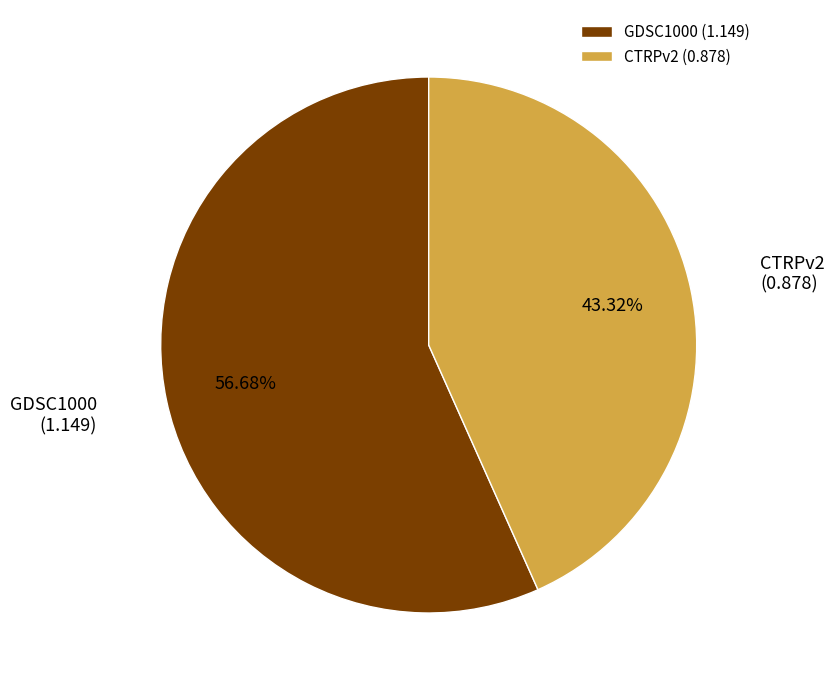

Combined, what portion of the pie is CTRPv2 and GDSC1000?

100.0%